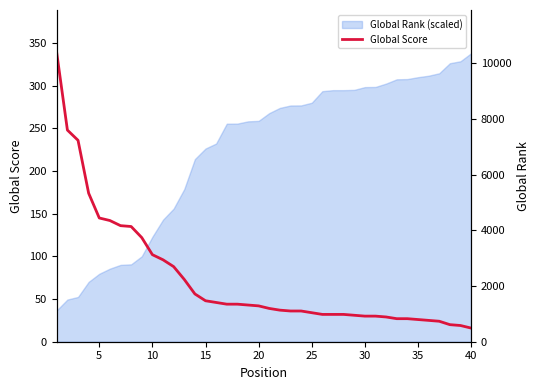

What is the value of the 13th point from the left?

73